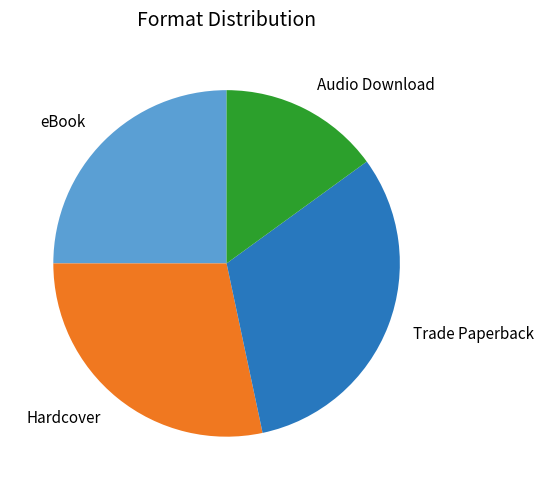

Is there any slice that represents more than half of the pie?

No